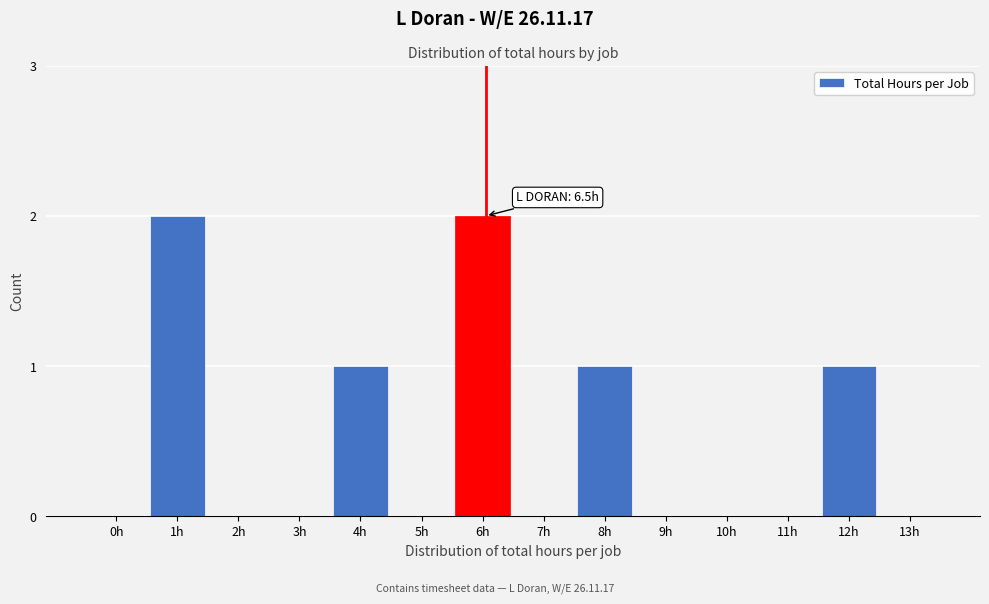

Reading left to right, what are all the values shown in this chart?

0h=0	1h=2	2h=0	3h=0	4h=1	5h=0	6h=2	7h=0	8h=1	9h=0	10h=0	11h=0	12h=1	13h=0